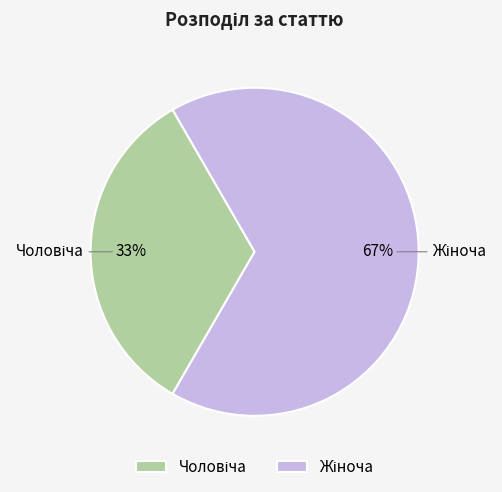

To the nearest percent, what is the average slice percentage?

50%